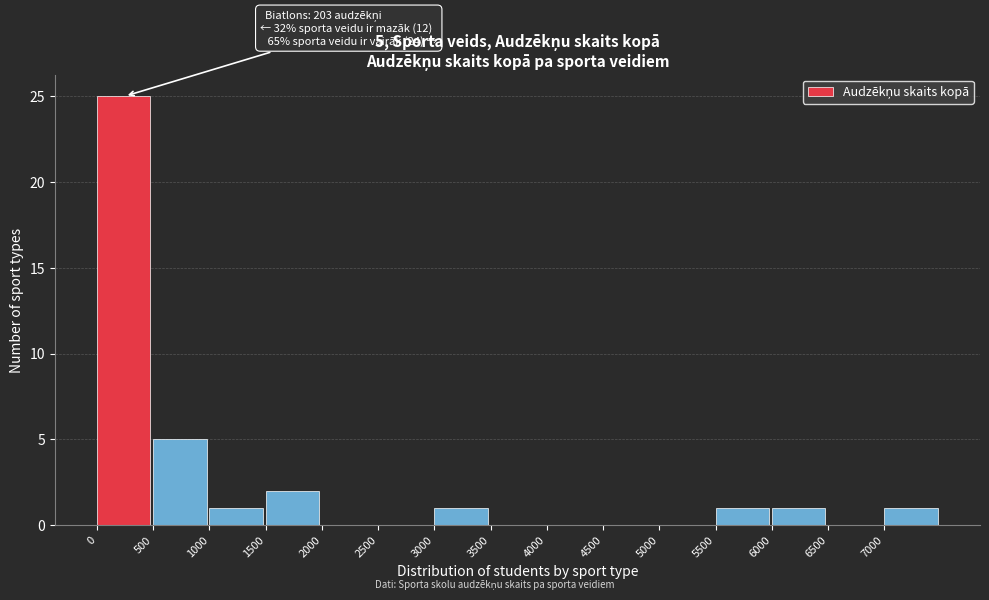

Over which range of the x-axis is the bar tallest?

0 to 500